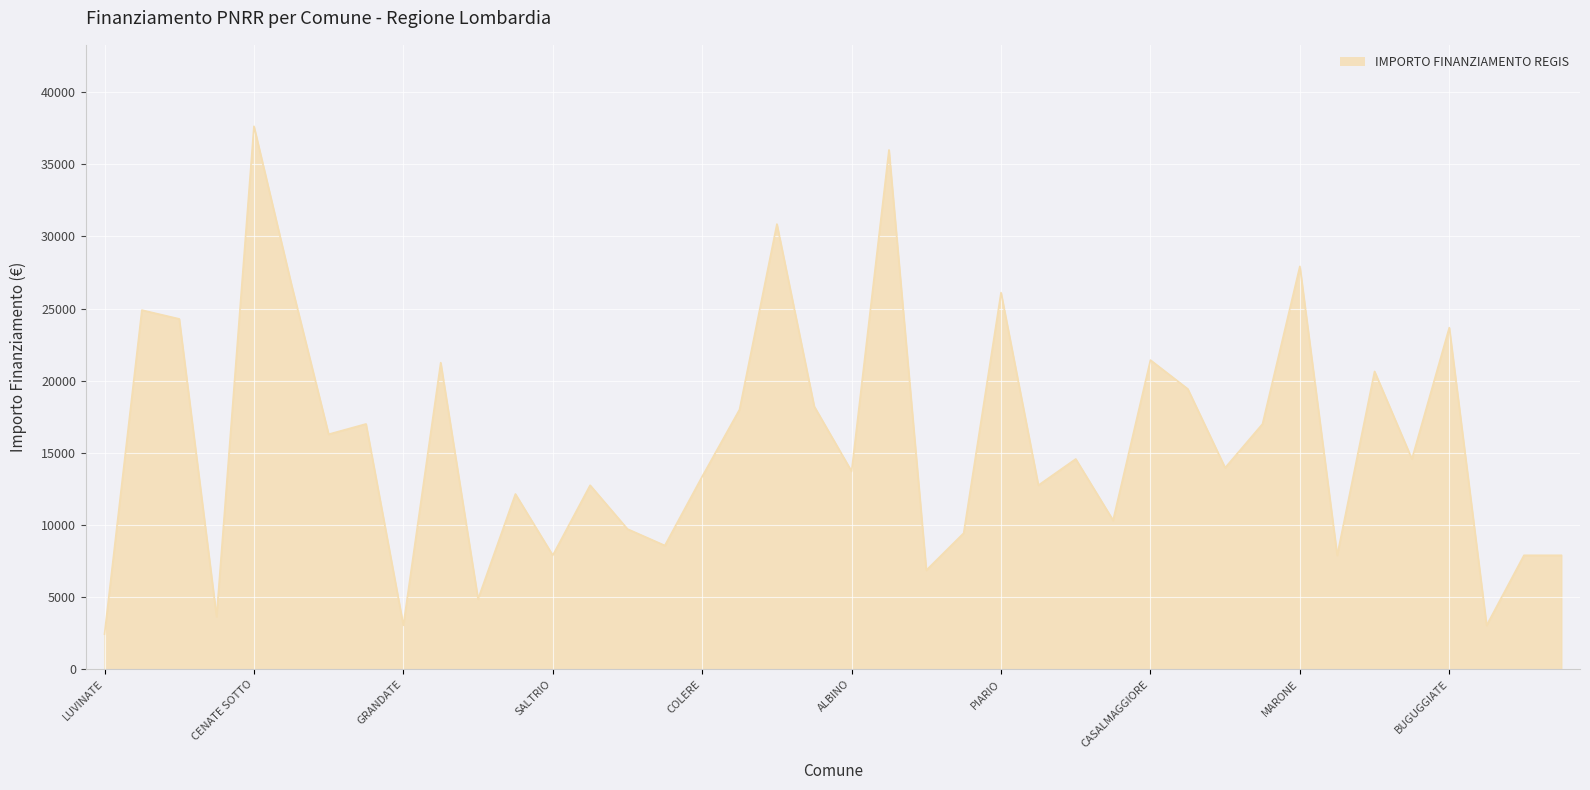

What is the smallest value displayed?

2428